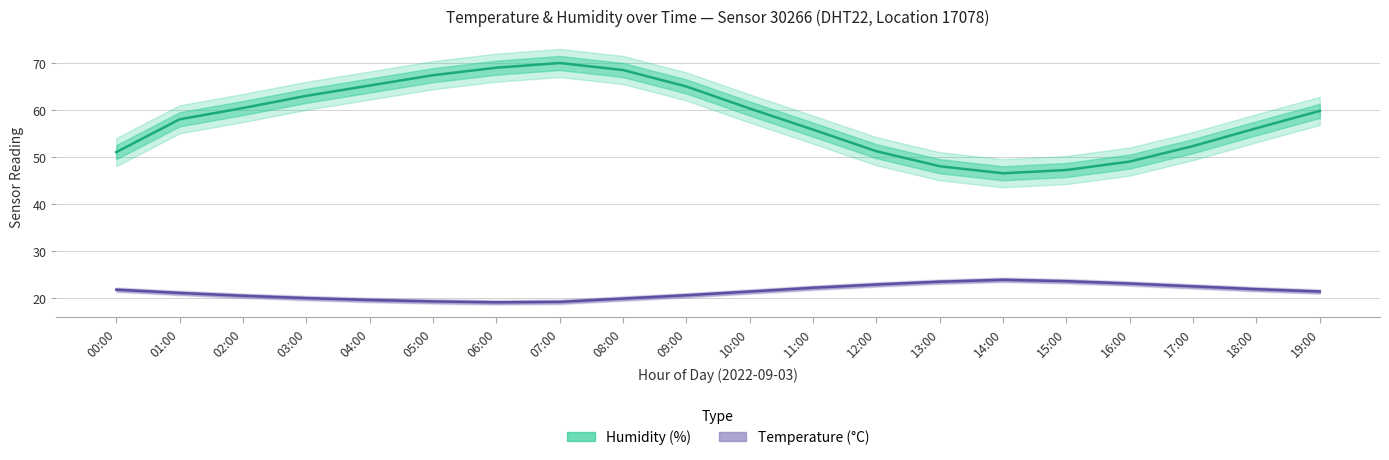

The Temperature (°C) series shows 19.9 at 03:00. True or false?

True